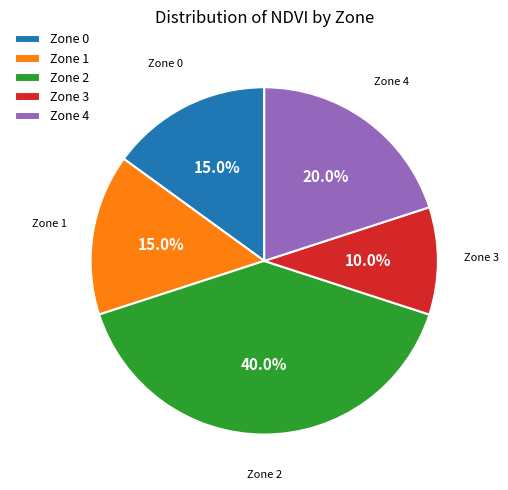

Do Zone 2 and Zone 0 together represent more than half of the pie?

Yes